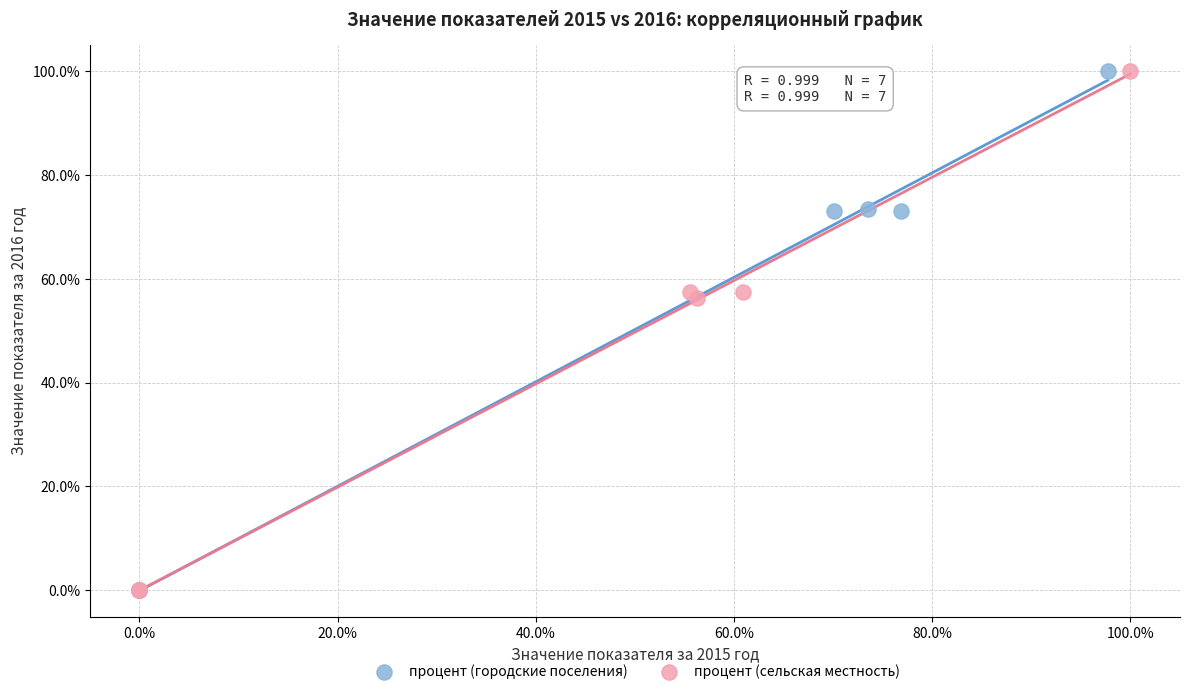

What are all the series names shown in the legend?

процент (городские поселения), процент (сельская местность)